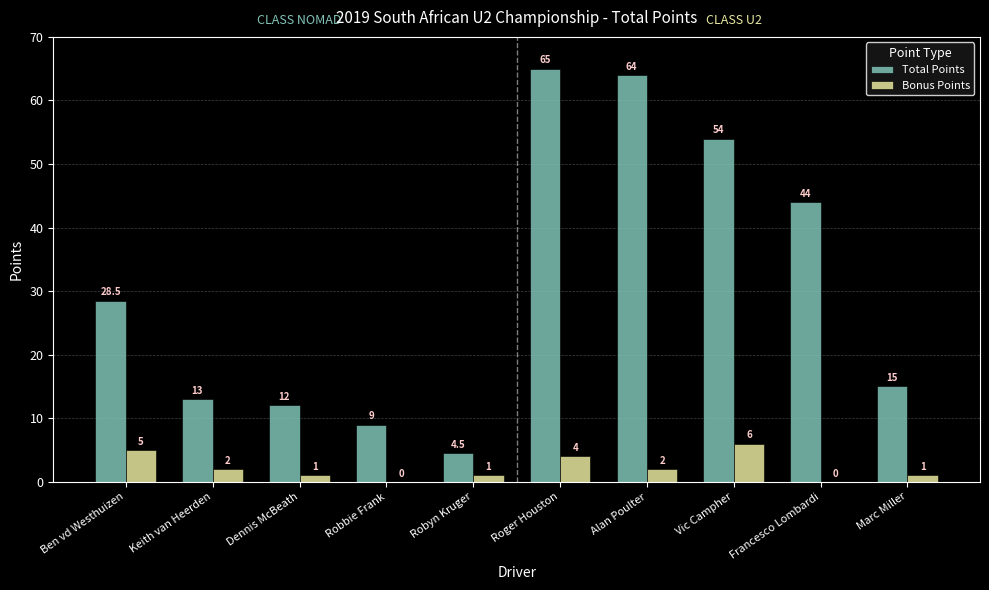

How many positive values does the Bonus Points series have?

8